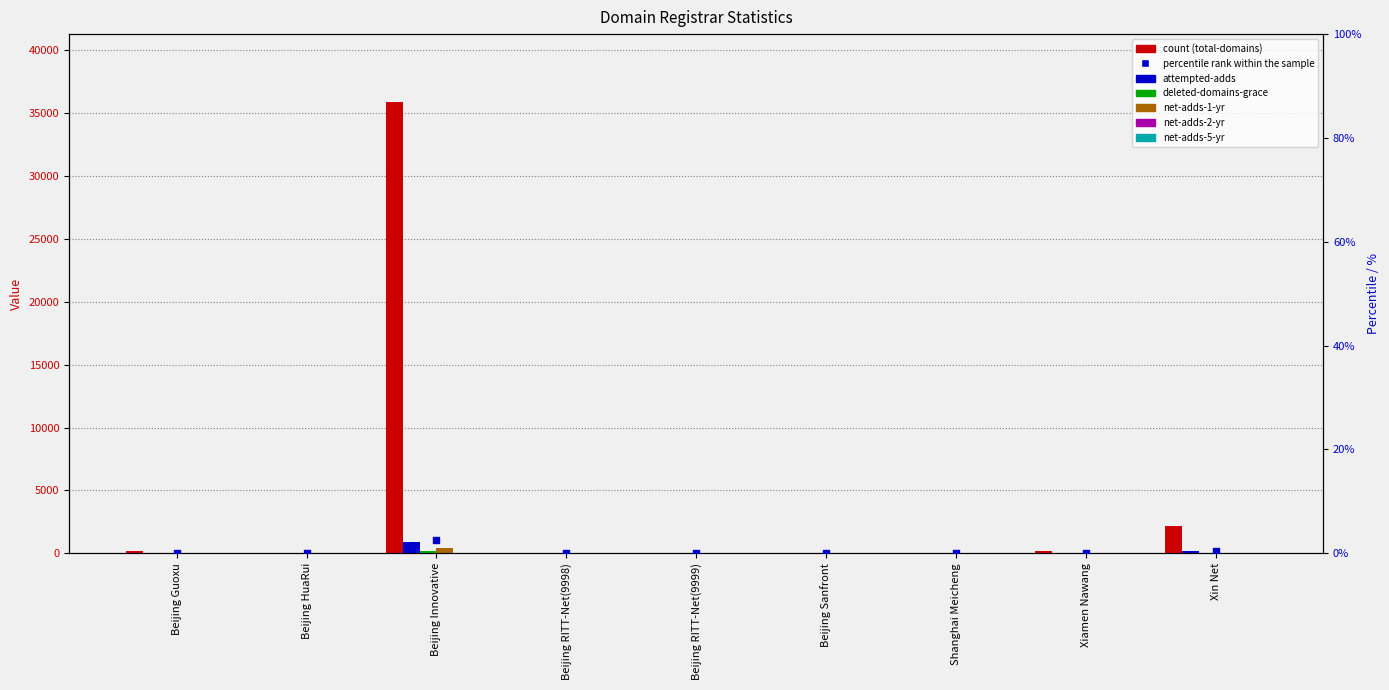

At how many categories does at least one series exceed 24008?

1